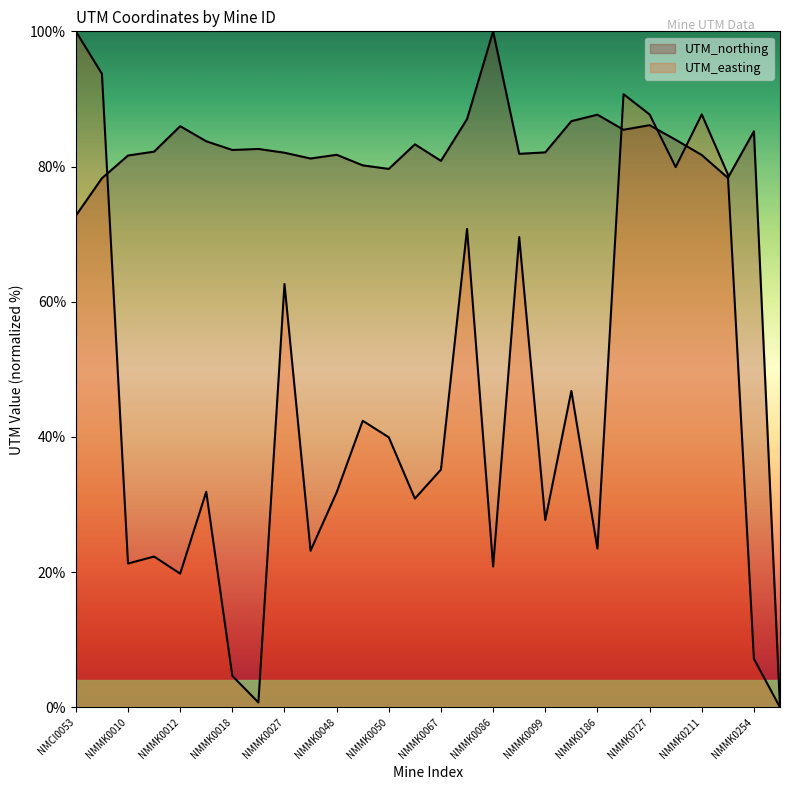

Rank the series at NMMK0048 from lowest to highest value.

UTM_easting, UTM_northing